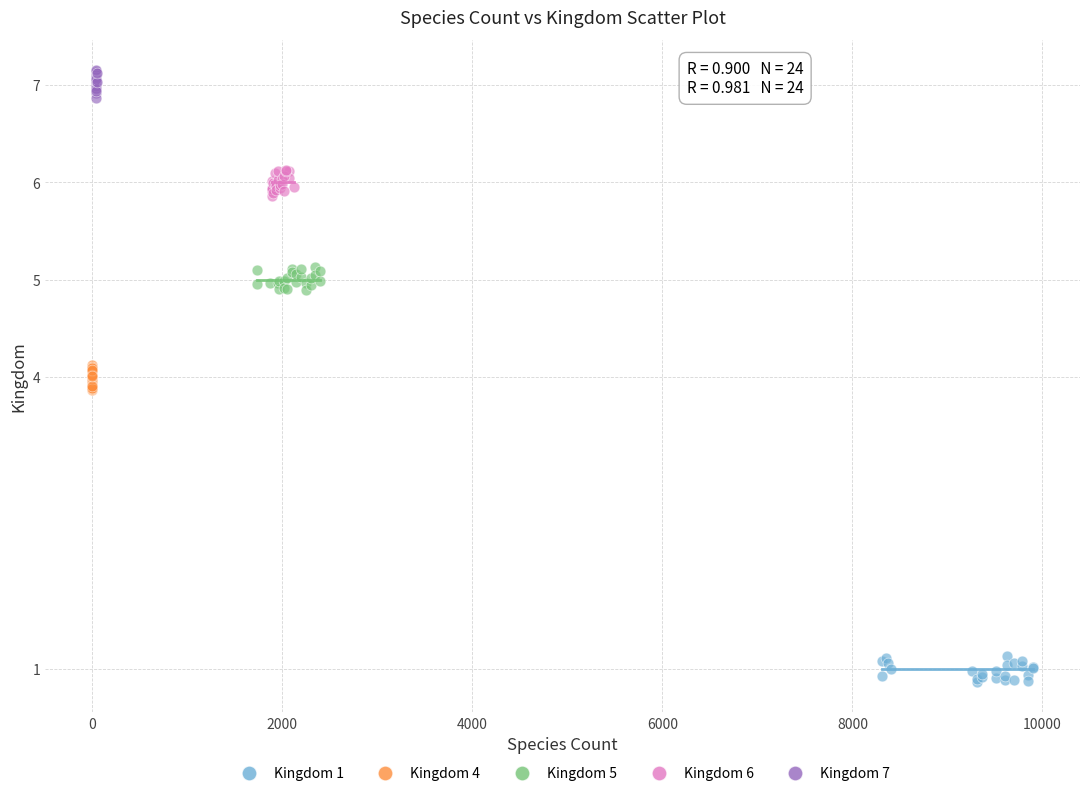

Which series reaches the maximum Y coordinate?

Kingdom 7